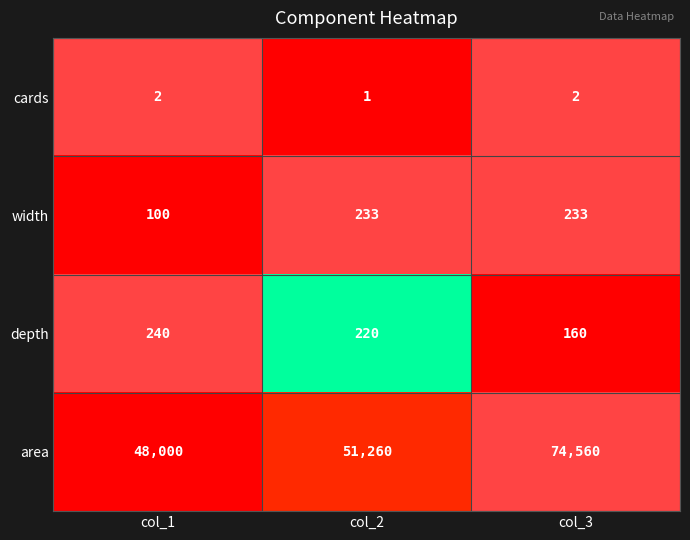

At which category is the sum across all series the highest?

col_3